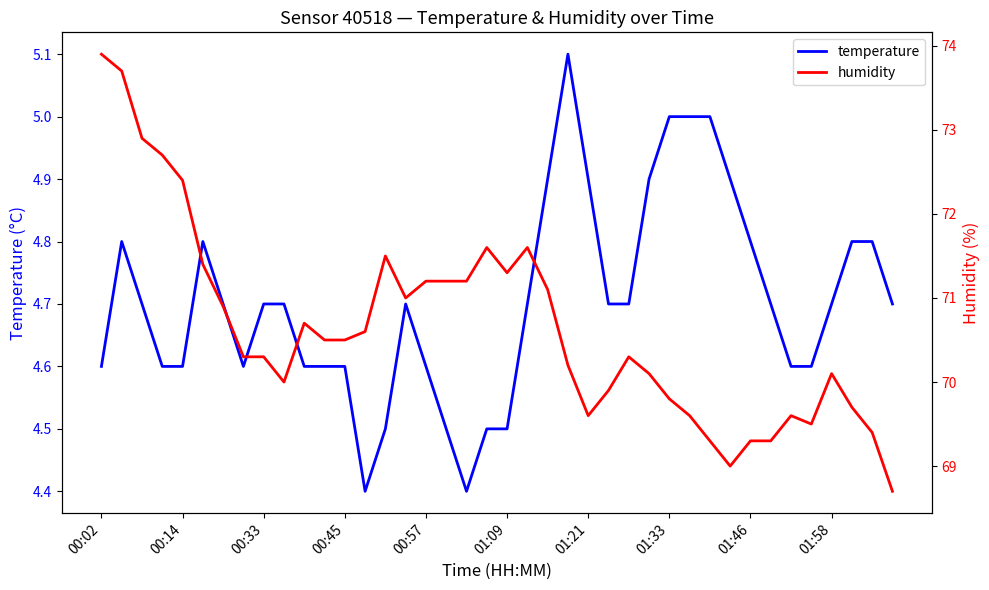

What is the difference between the second highest and minimum values in the temperature series?

0.6